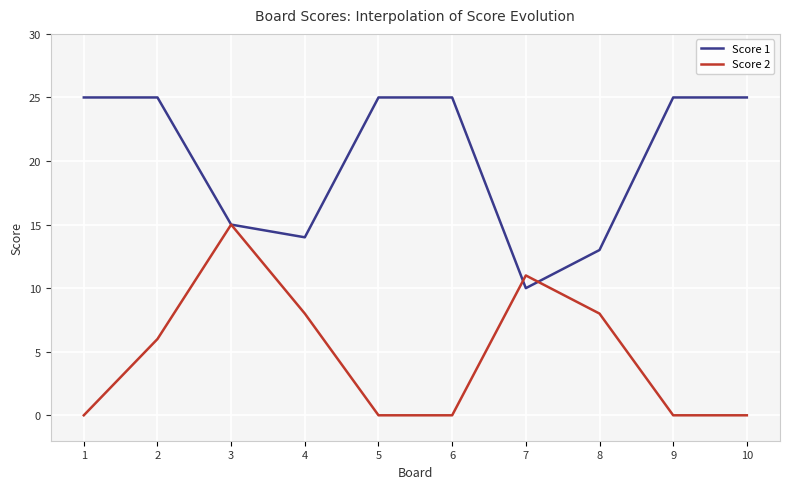

What is the maximum value for Score 2?

15